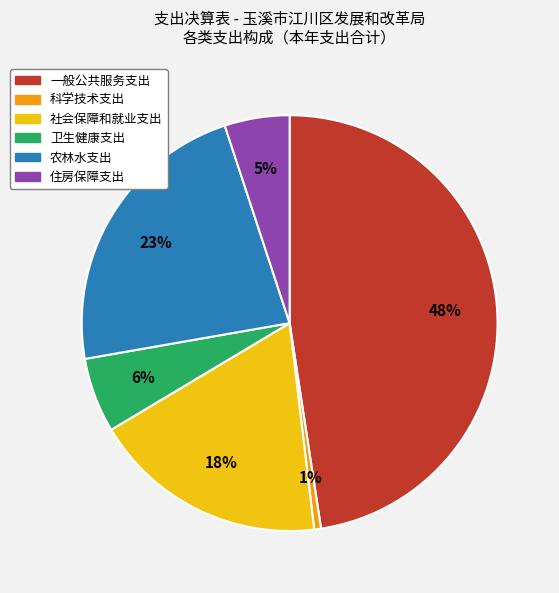

What is the smallest slice in the pie chart?

科学技术支出